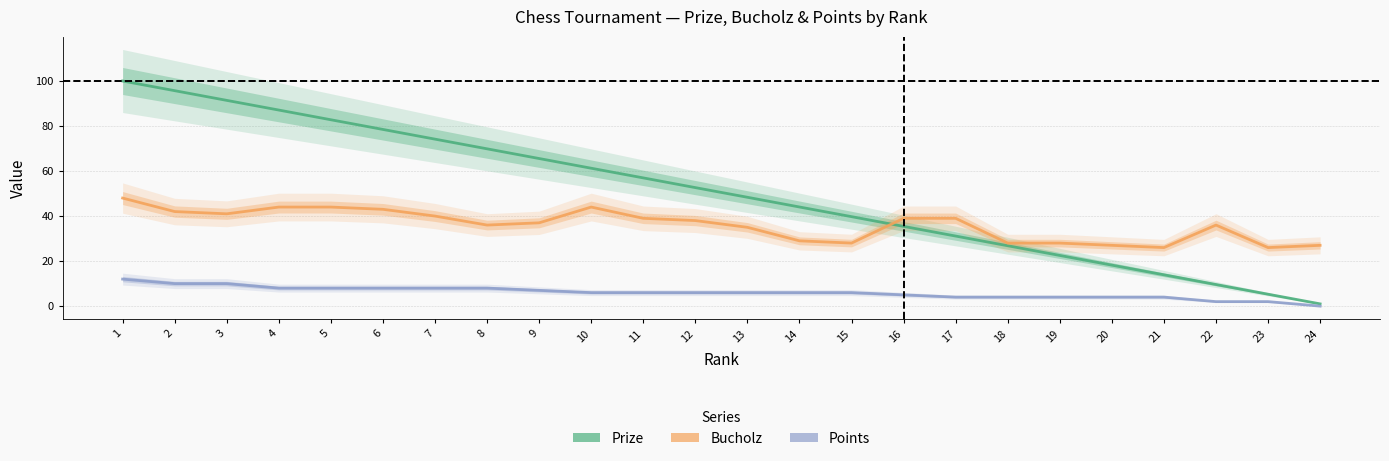

At which label does Bucholz first exceed 38?

1